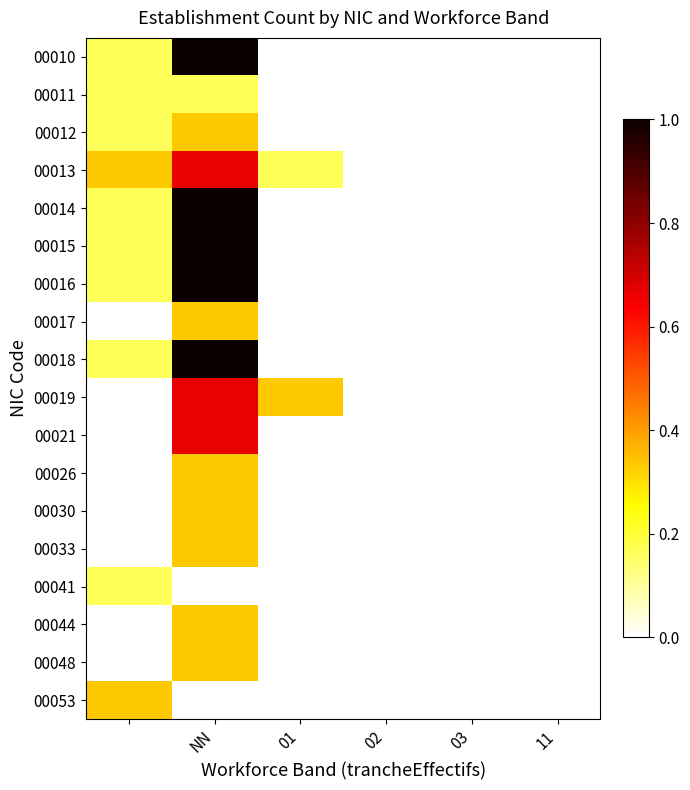

Count the number of categories in the chart.

6